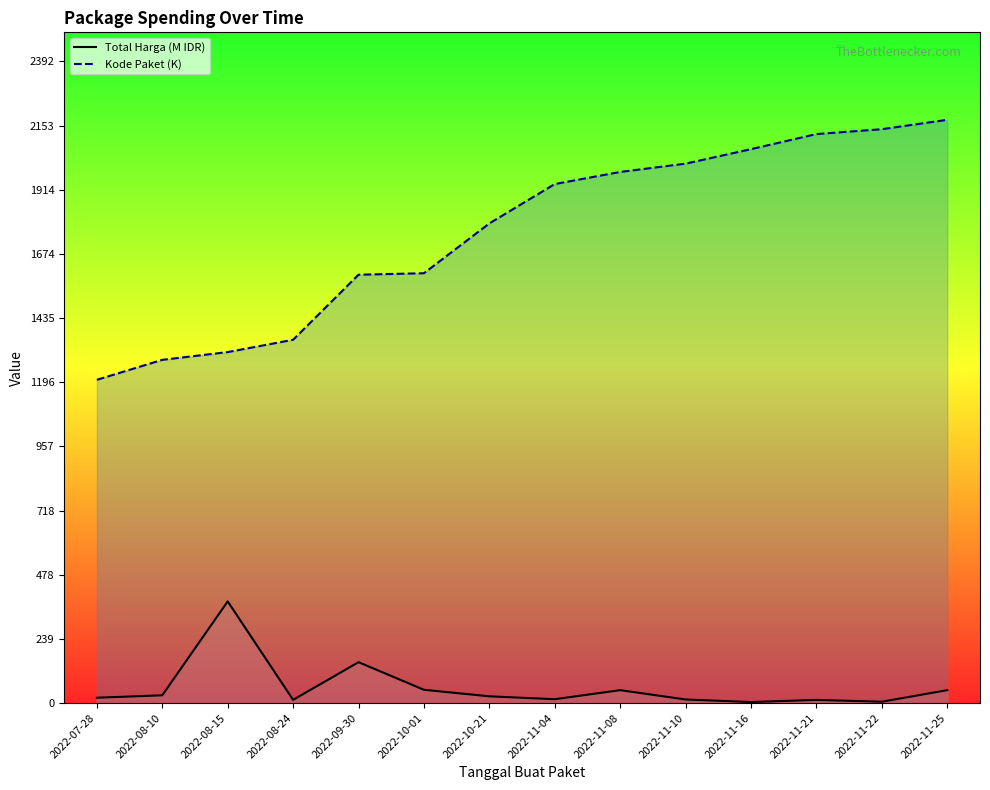

What is the label of the 3rd point from the left?

2022-08-15